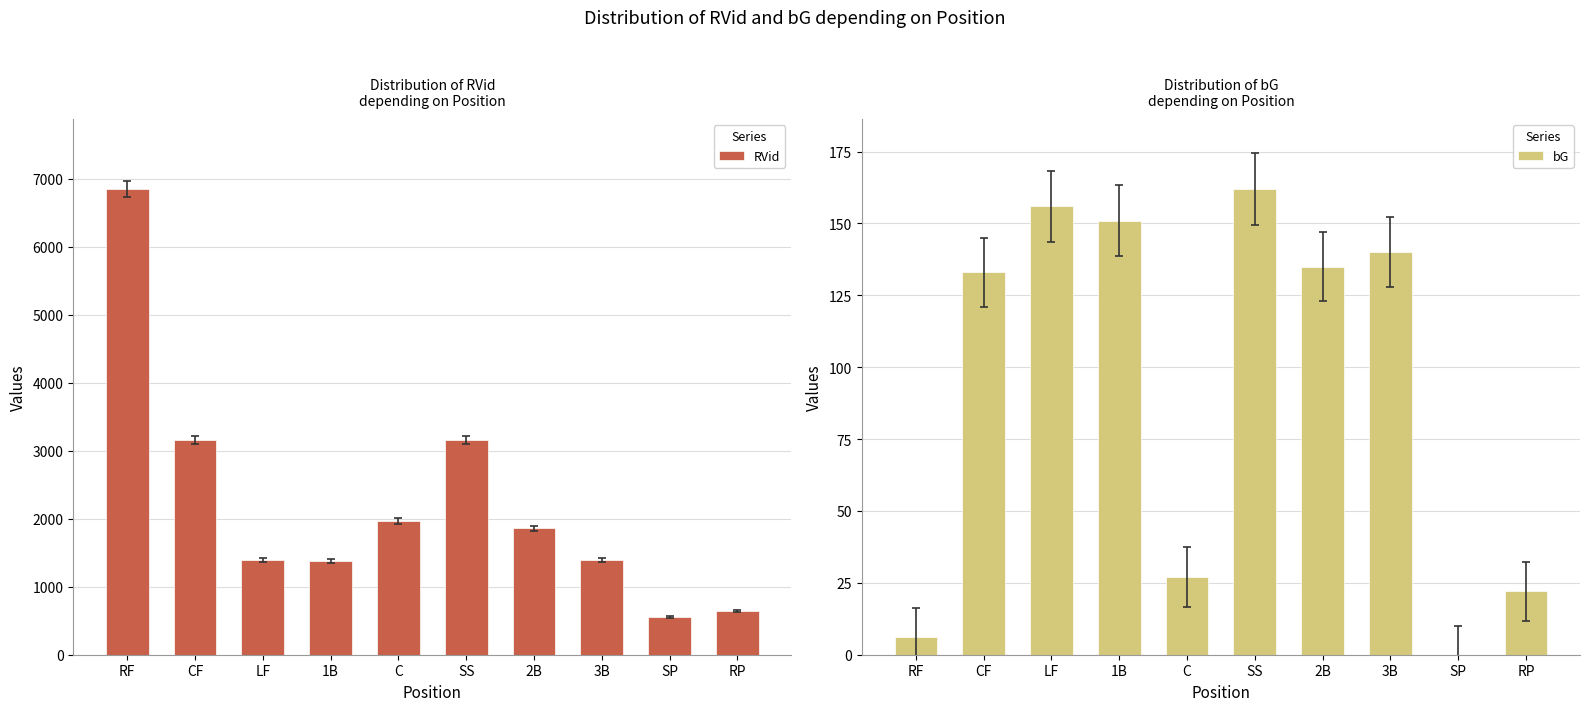

What is the total value across all series at 1B?

1526